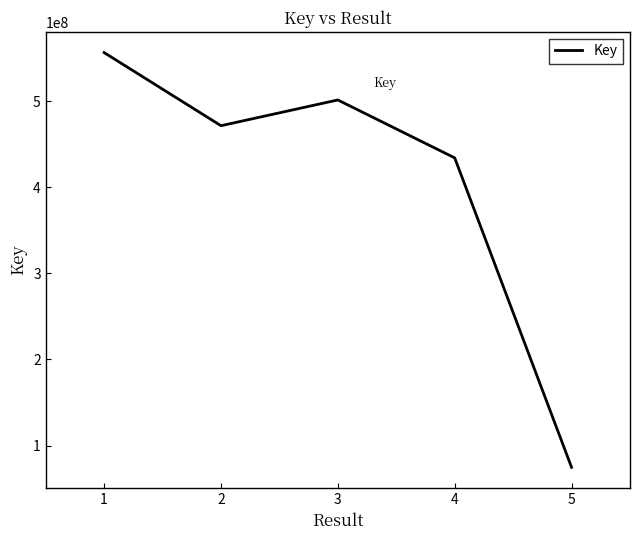

Reading left to right, what are all the values shown in this chart?

556504120	471546328	501443681	434166363	74652274